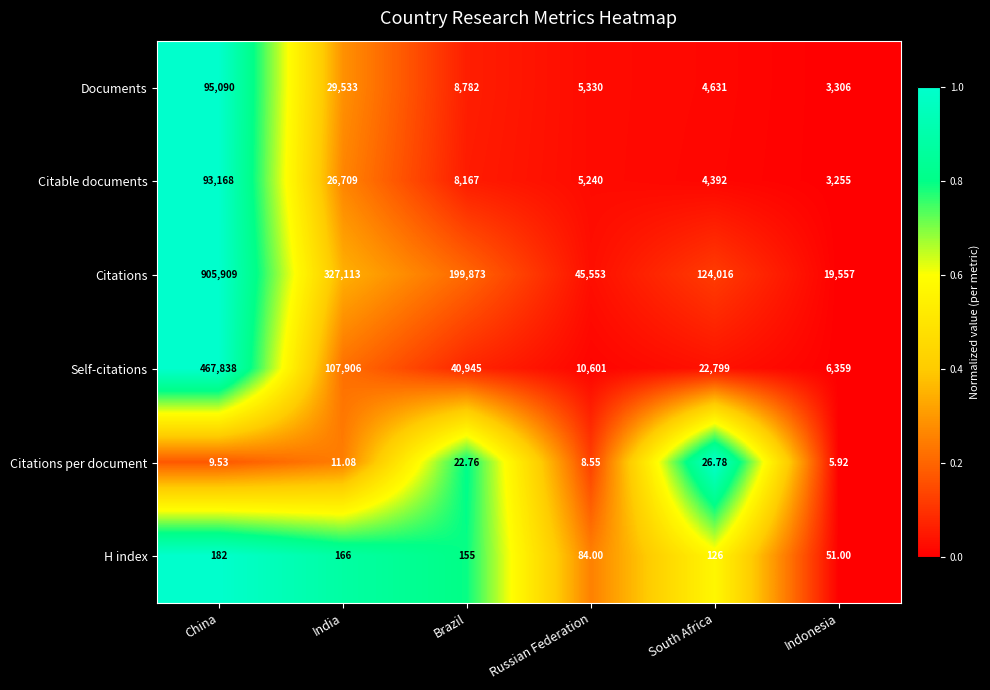

What is the total value across all series at India?

491438.1